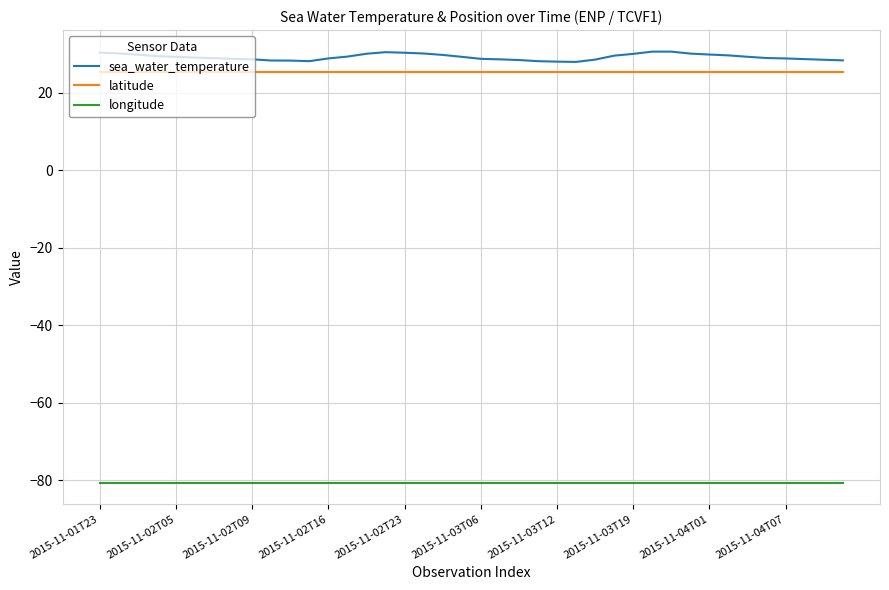

Rank the series by their maximum value, from highest to lowest.

sea_water_temperature, latitude, longitude